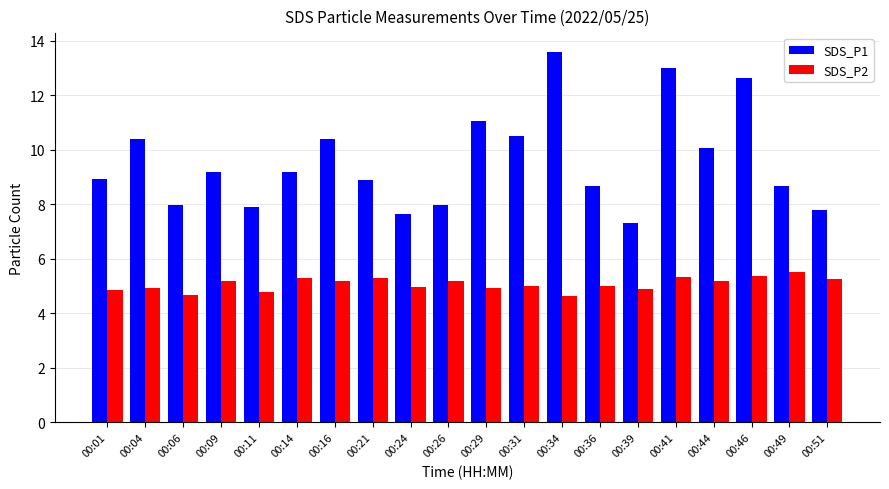

Which category has the highest value in the SDS_P1 series?

00:34